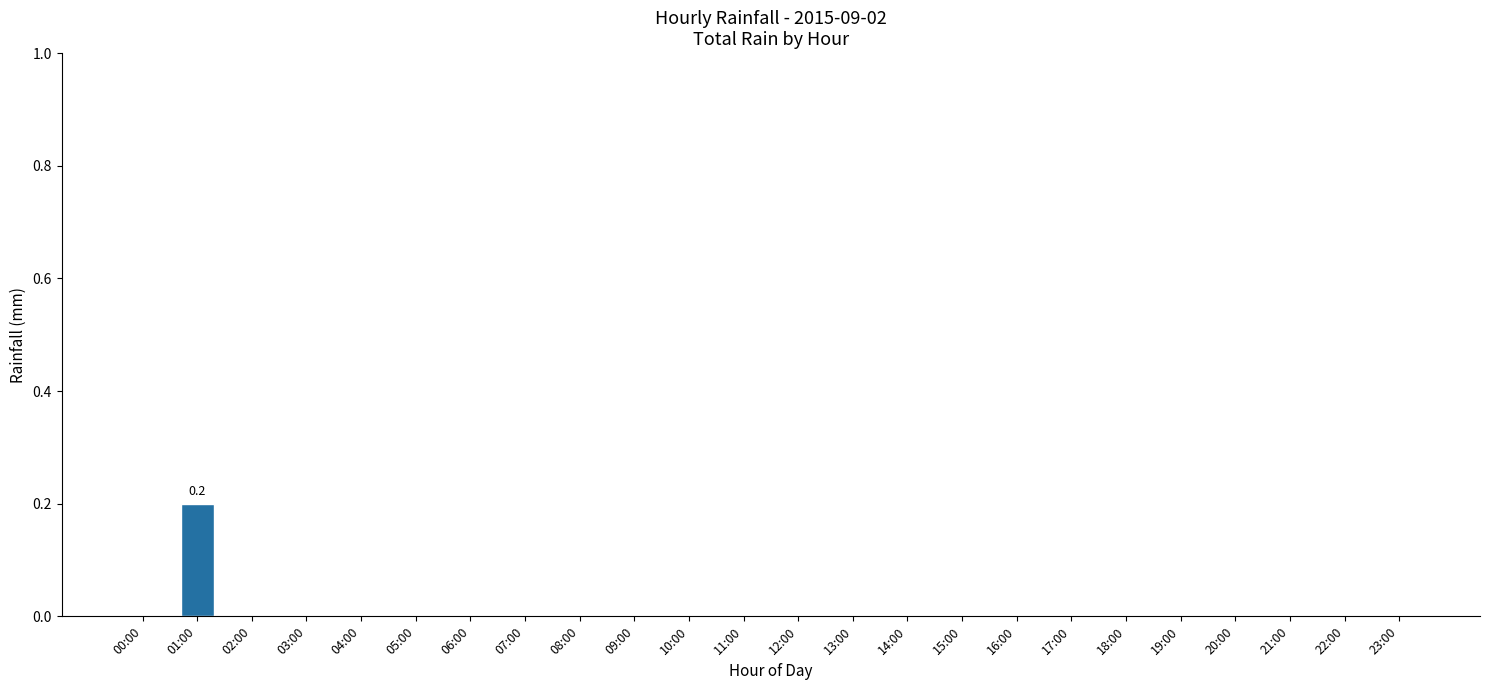

Reading left to right, extract all data points from this chart.

0.0	0.2	0.0	0.0	0.0	0.0	0.0	0.0	0.0	0.0	0.0	0.0	0.0	0.0	0.0	0.0	0.0	0.0	0.0	0.0	0.0	0.0	0.0	0.0